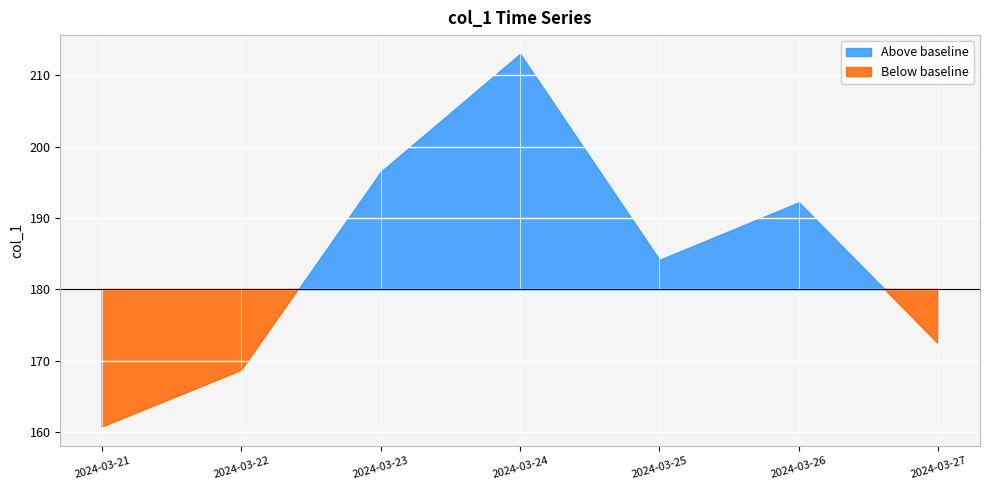

At which label is the value closest to 186?

2024-03-25